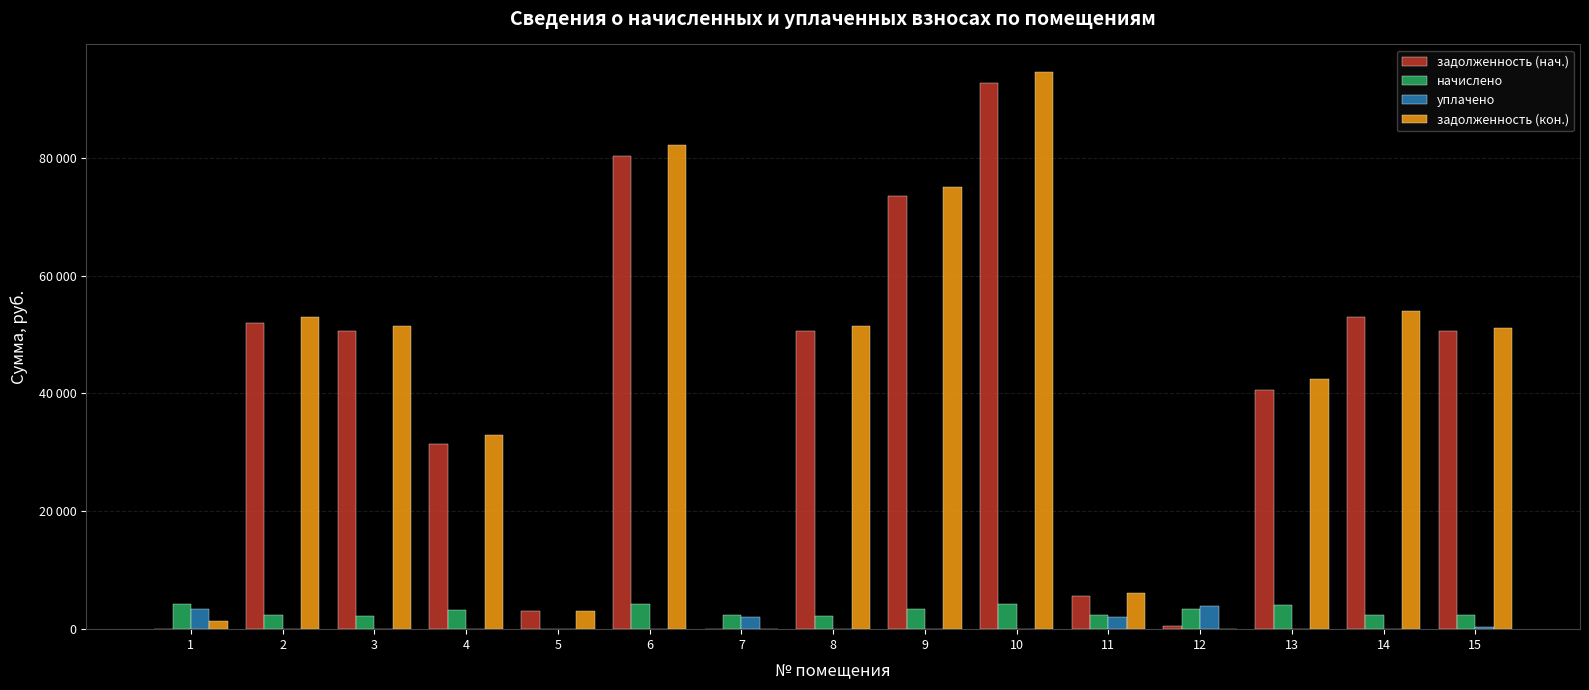

What is the sum of the задолженность (нач.) values at 9 and 5?

76598.8